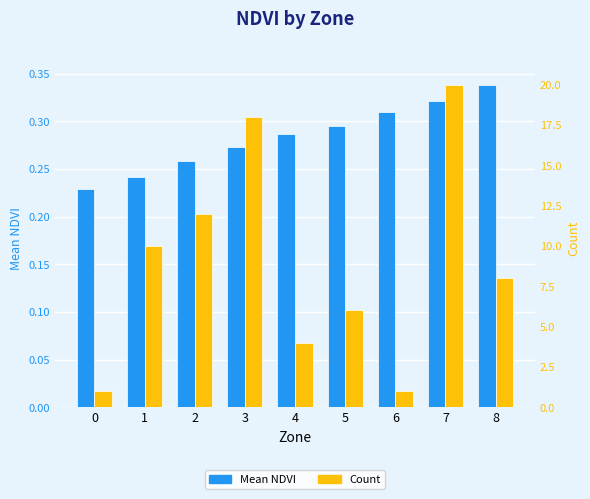

What is the spread (max minus min) of values at 6?

0.7